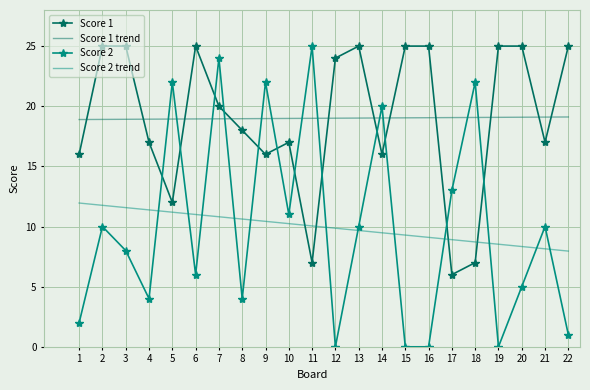

What is the maximum value shown in the chart?

25.0